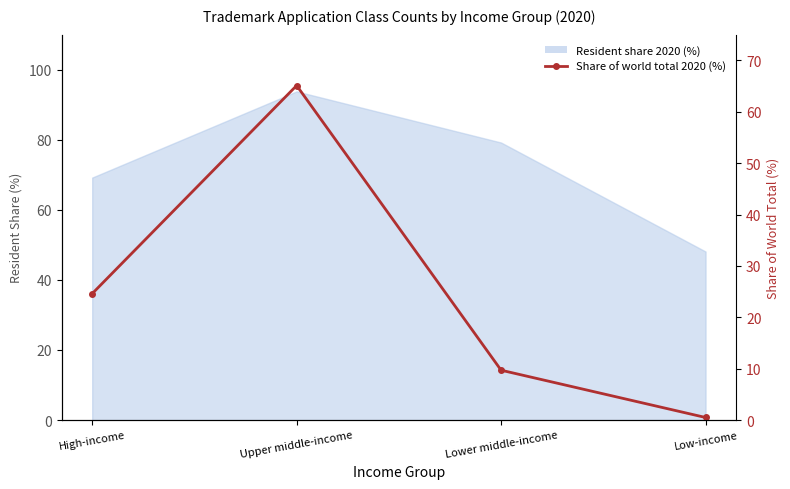

The value at High-income is 24.6. True or false?

True